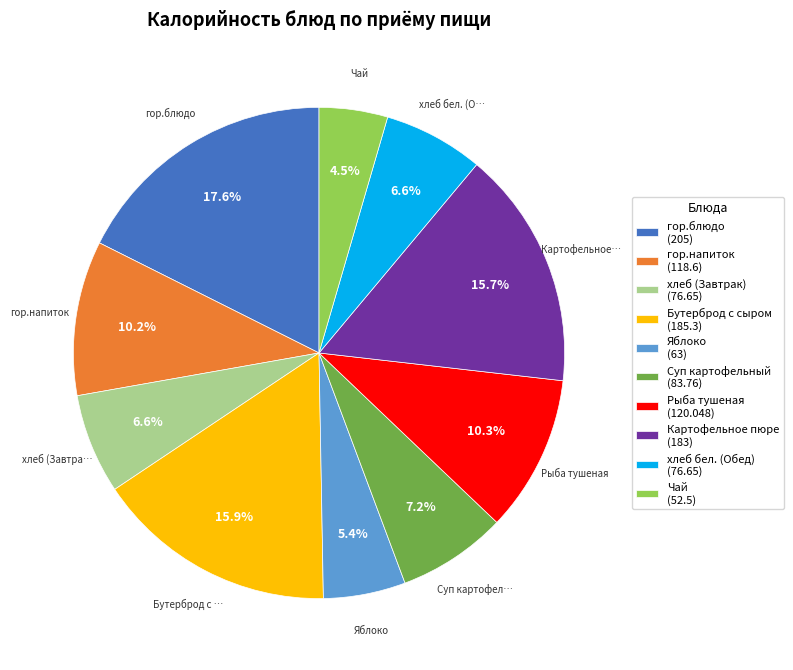

What is the largest slice in the pie chart?

гор.блюдо